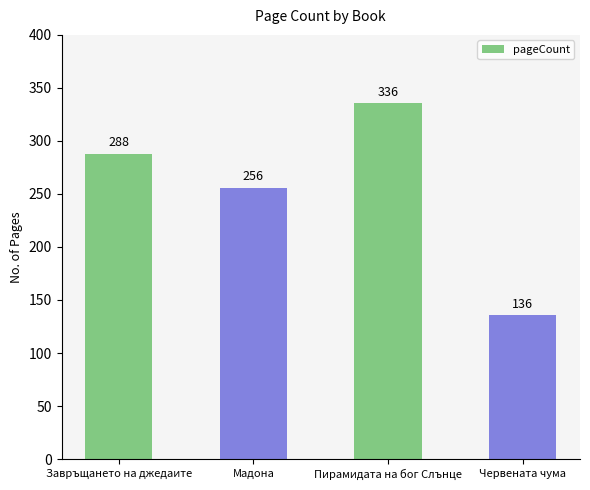

What is the change in value from Завръщането на джедаите to Мадона?

-32